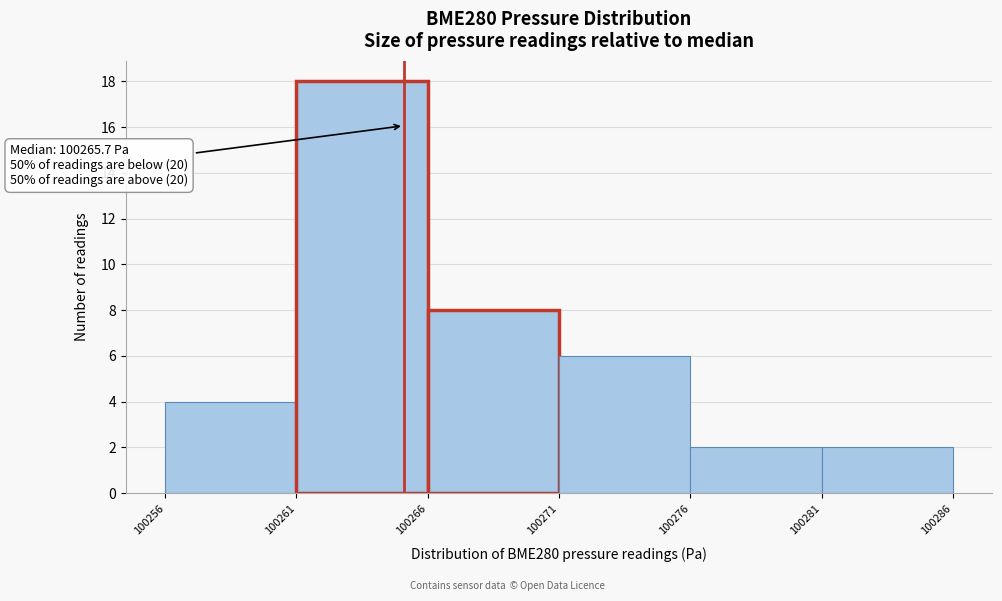

Reading right to left, what are all the values shown in this chart?

100281=2	100276=2	100271=6	100266=8	100261=18	100256=4